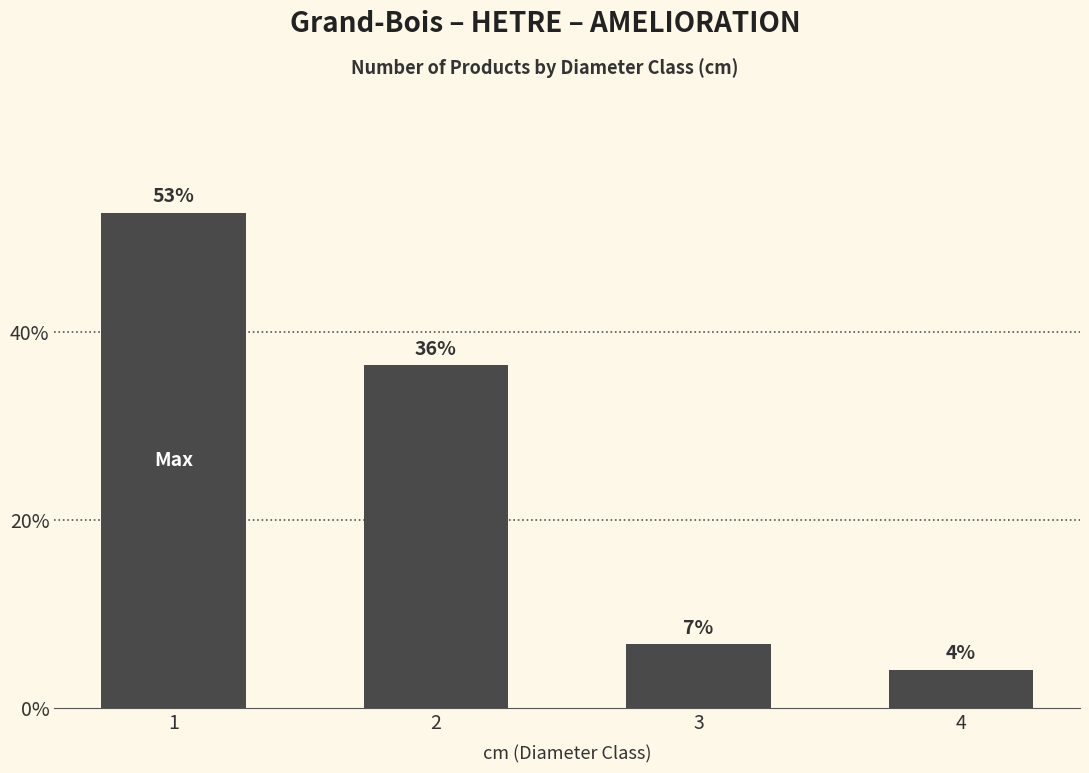

How many values exceed 27?

1